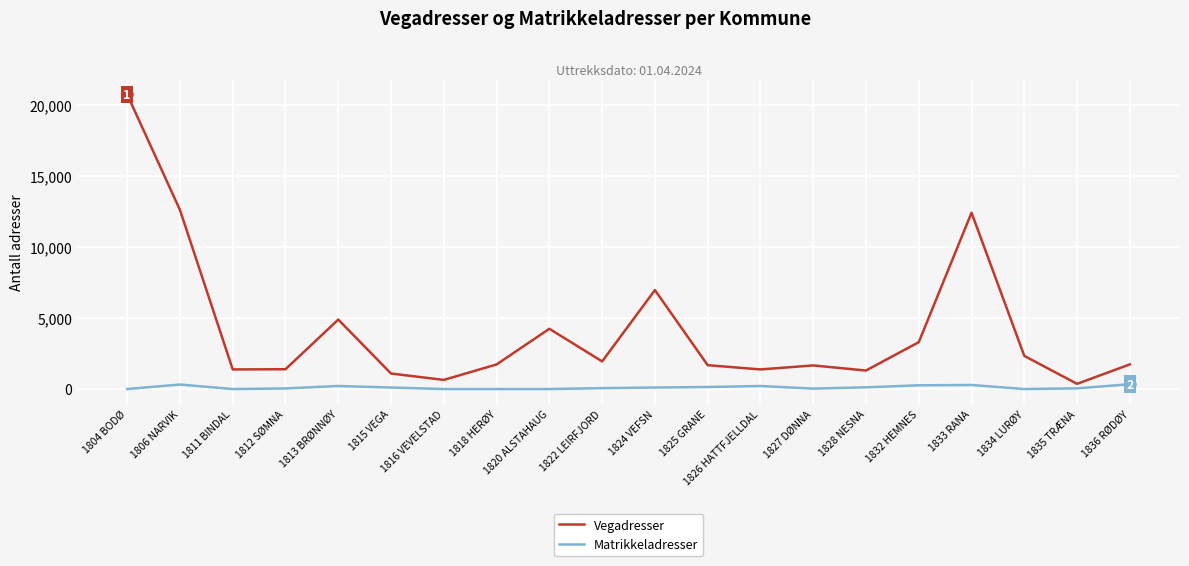

What is the difference between the Vegadresser values at 1832 HEMNES and 1827 DØNNA?

1637